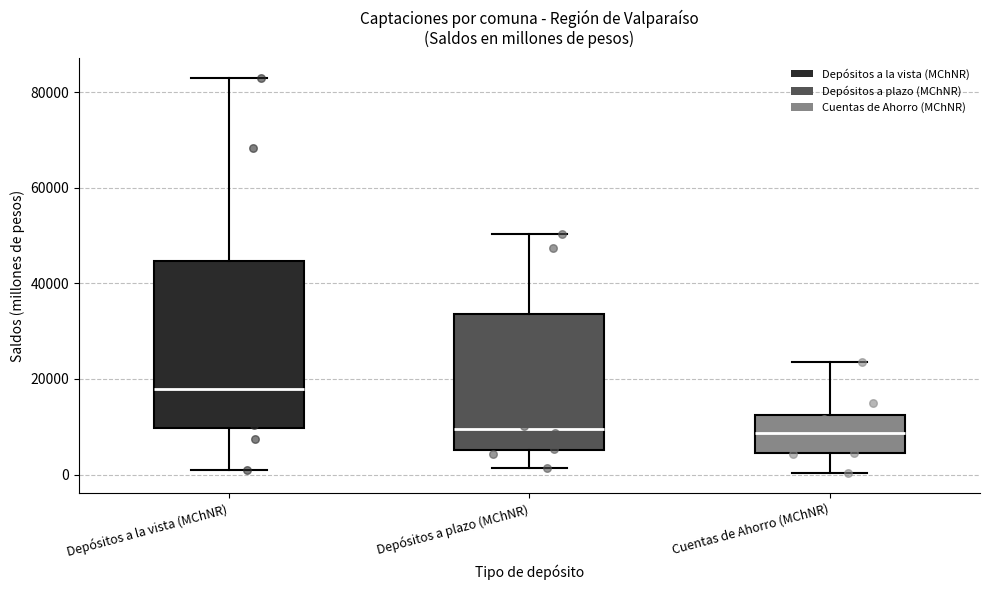

Where is the lower edge of the box for Depósitos a plazo (MChNR) on the y-axis? The values are not printed on the chart, so give them approximately, as read against the axis.

6000